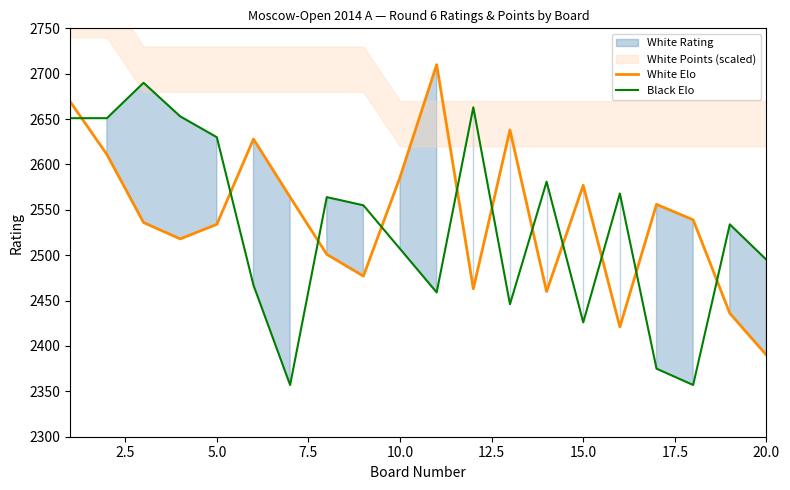

What is the highest value of the White Elo series?

2710